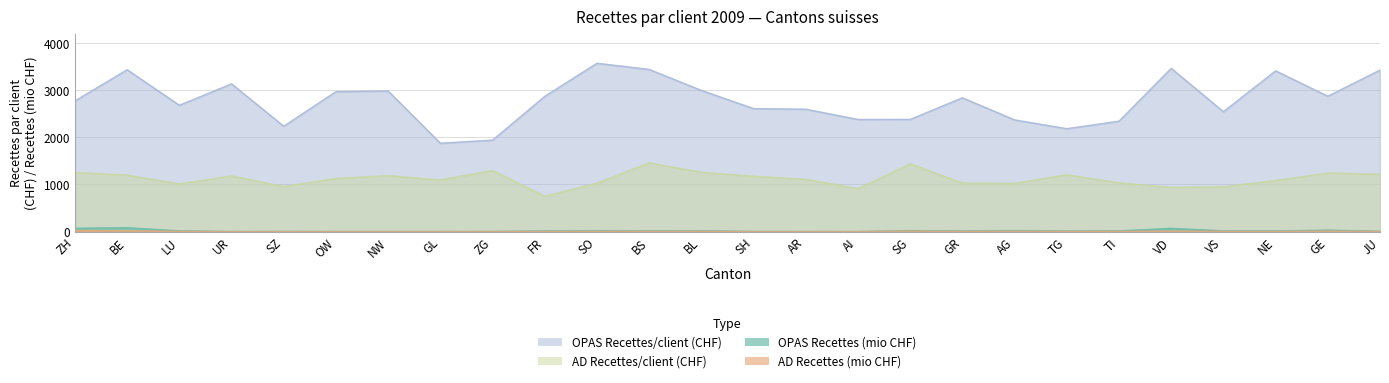

Is it true that OPAS Recettes/client (CHF) equals 1368.3 at NE?

False